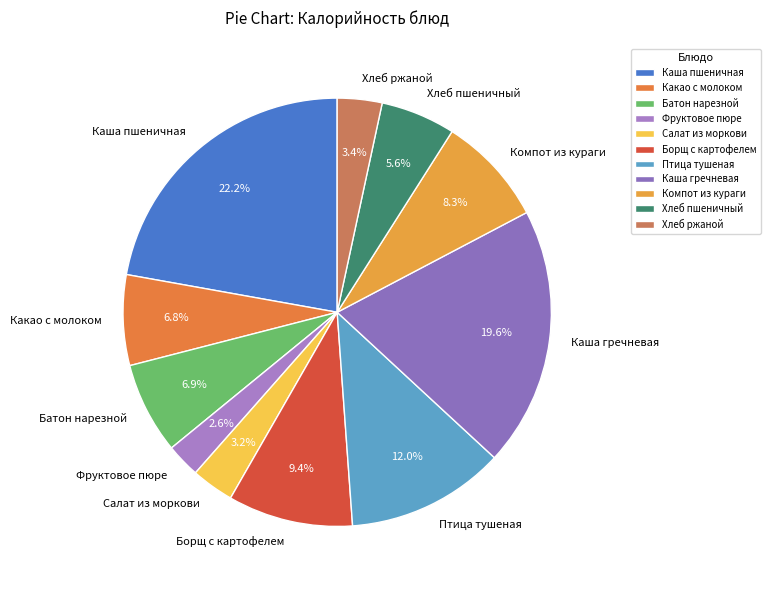

Which slice is the smallest?

Фруктовое пюре